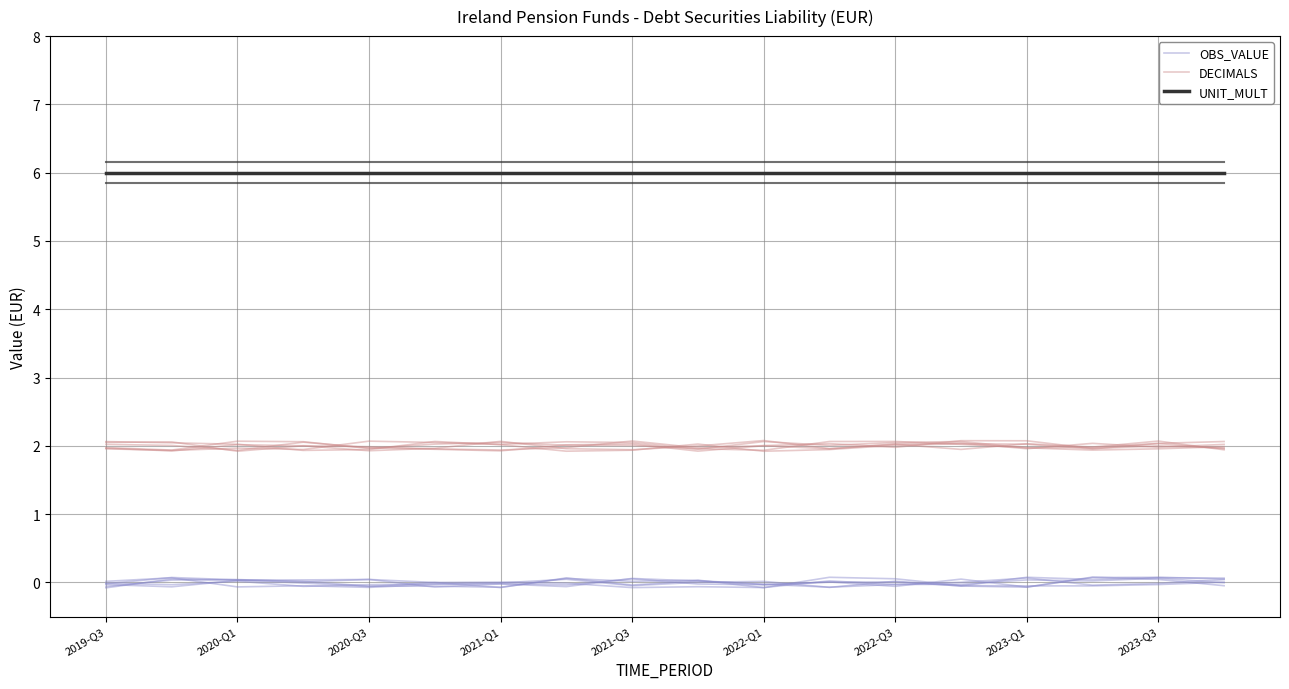

At which category does the chart reach its minimum across all series?

2022-Q1